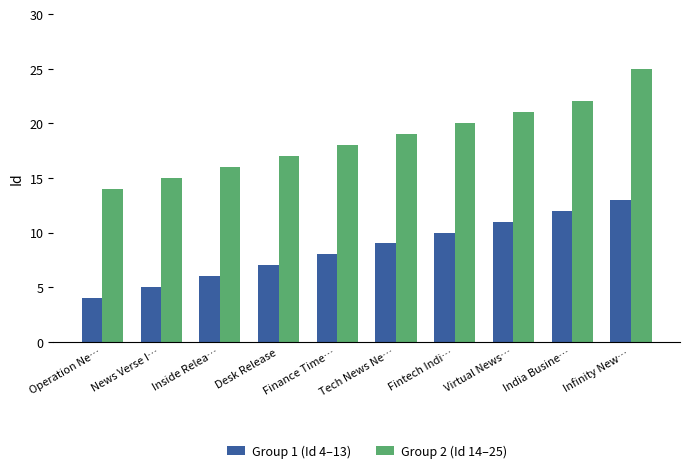

What is the difference between the Group 1 (Id 4–13) values at Tech News Ne… and India Busine…?

3